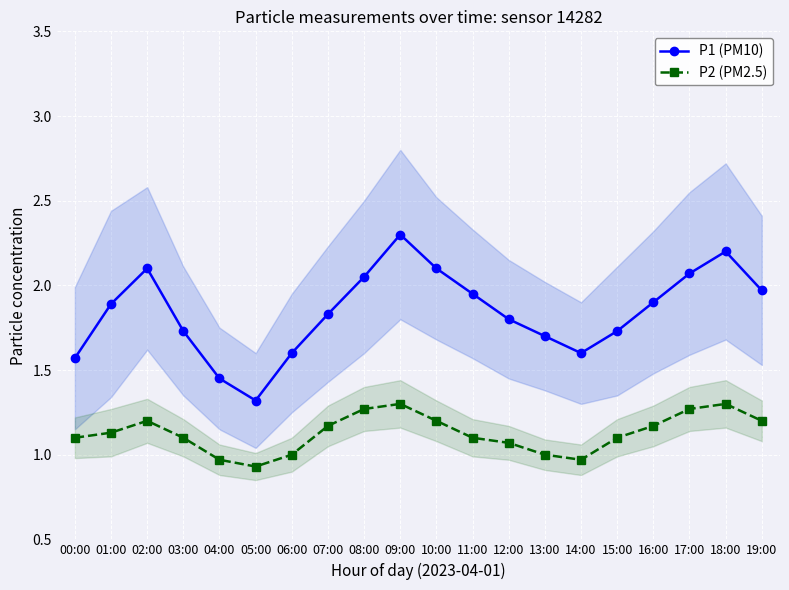

The value of P2 (PM2.5) at 14:00 is 1.0. True or false?

True